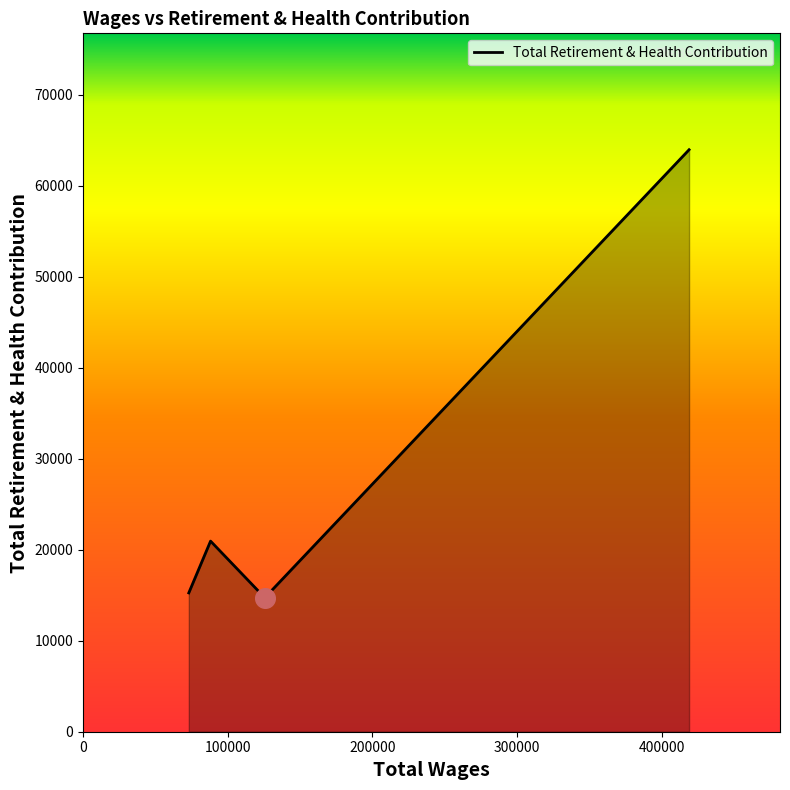

How many interior local peaks (higher than both neighbors) does the data have?

1